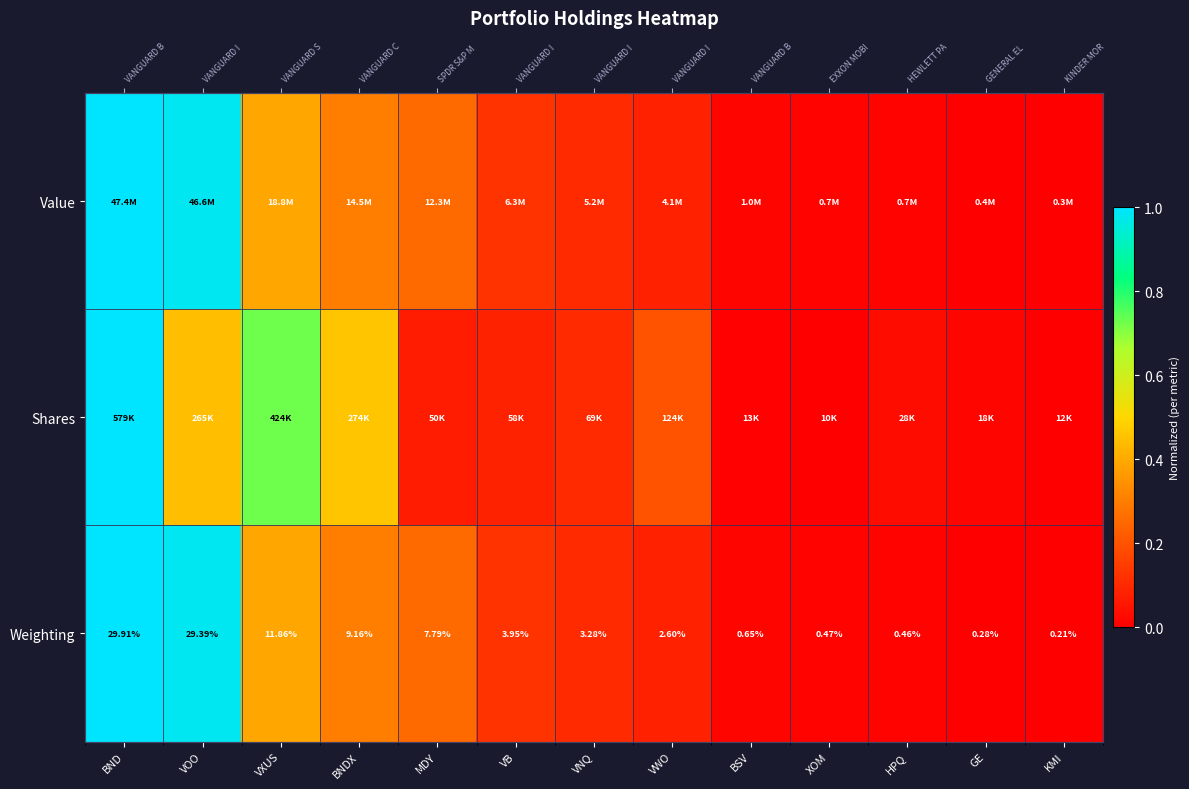

Is it true that Shares equals 0.0 at KMI?

False